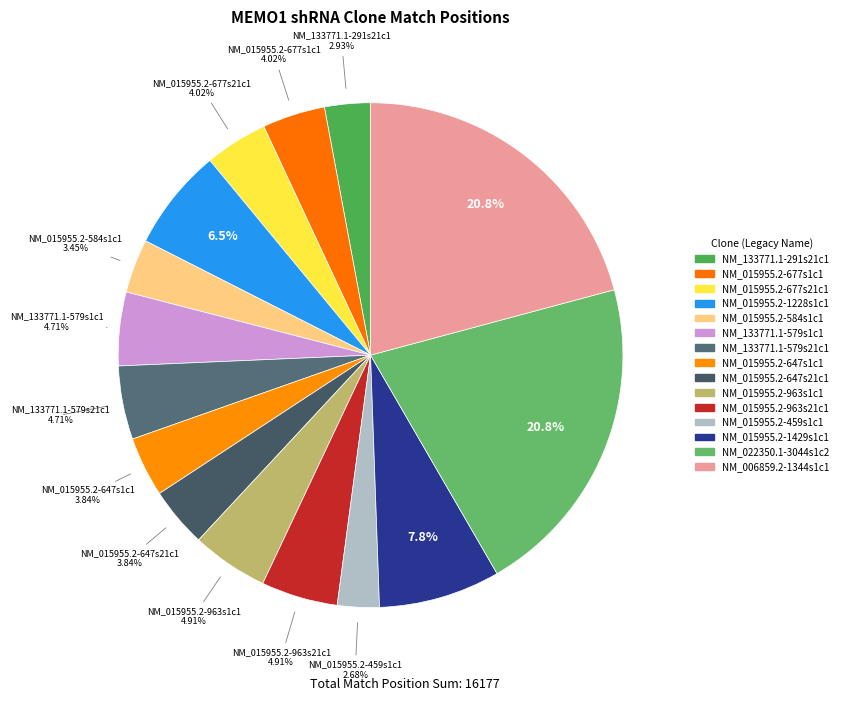

How many segments does this pie chart have?

15